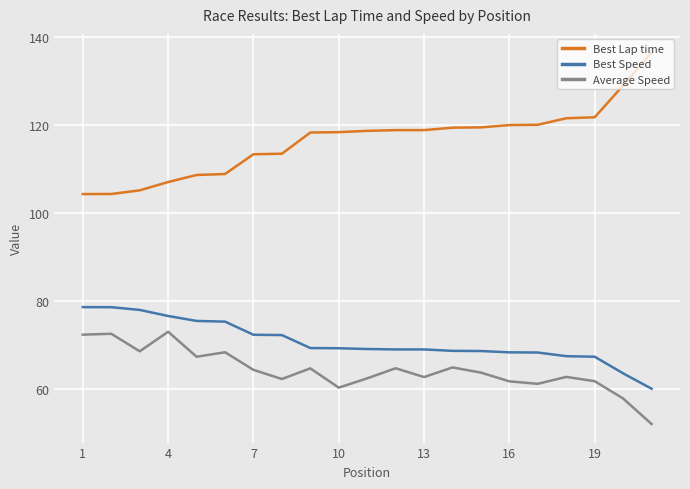

How many lines are shown in the chart?

3